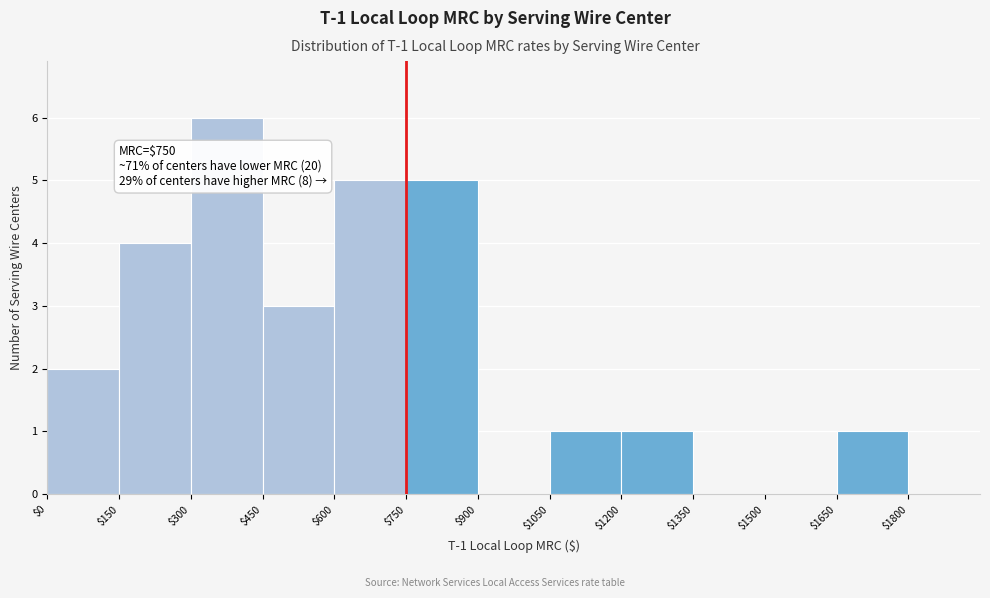

Over which range of the x-axis is the bar tallest?

300 to 450